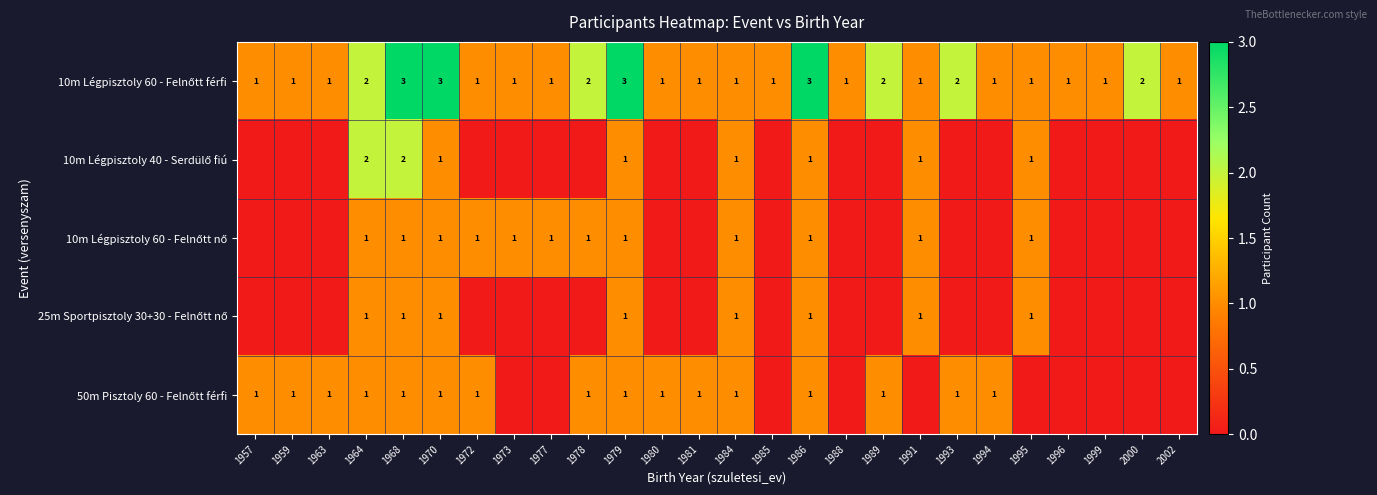

What is the difference between the highest and lowest values at 1968?

2